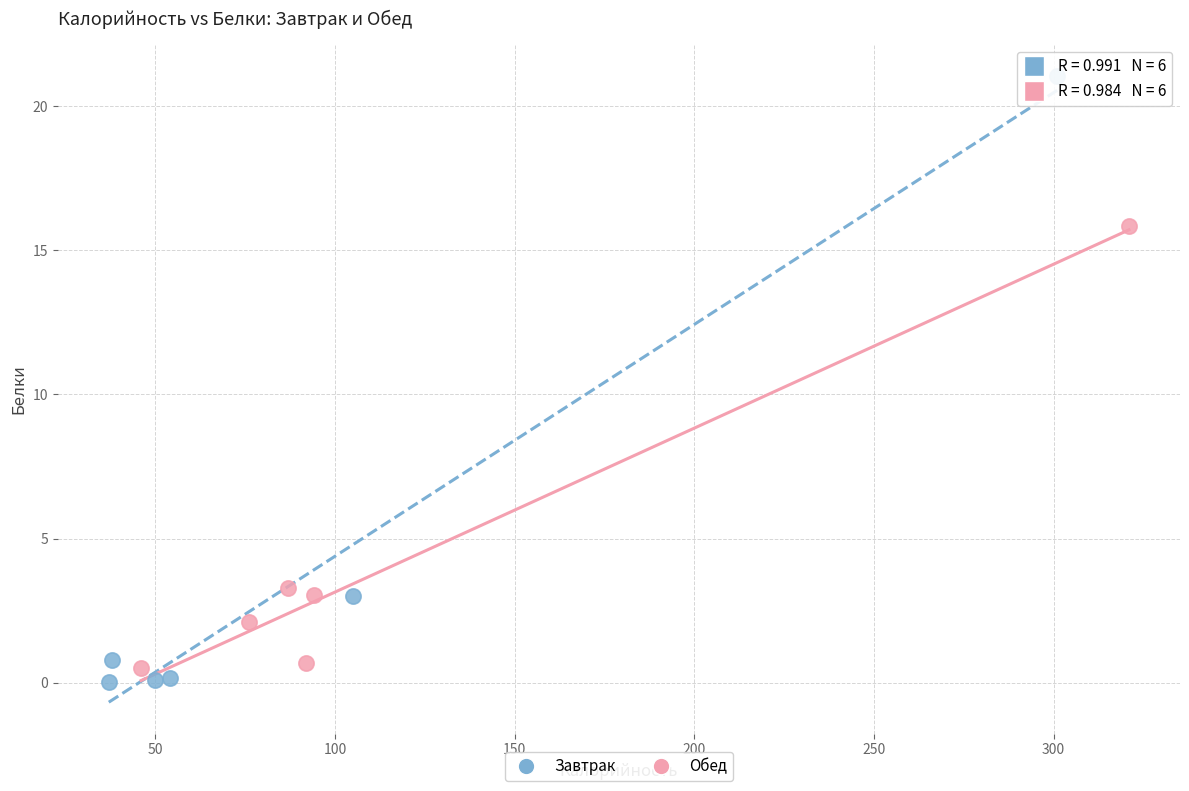

Which series reaches the maximum Y coordinate?

Завтрак